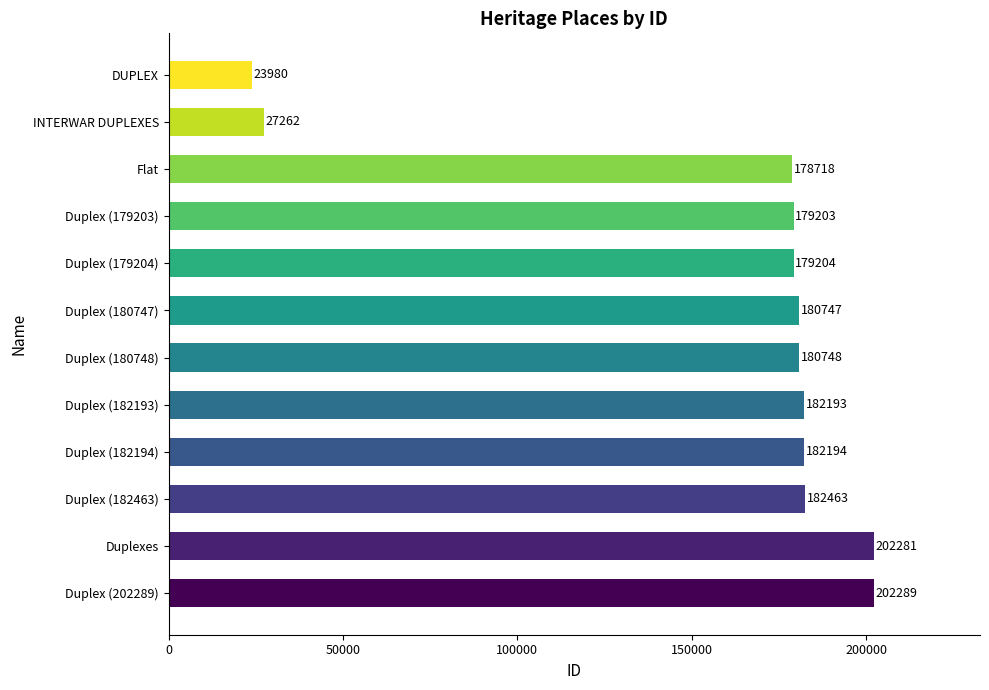

What value does the data have at Duplexes, to the nearest 100?

202300